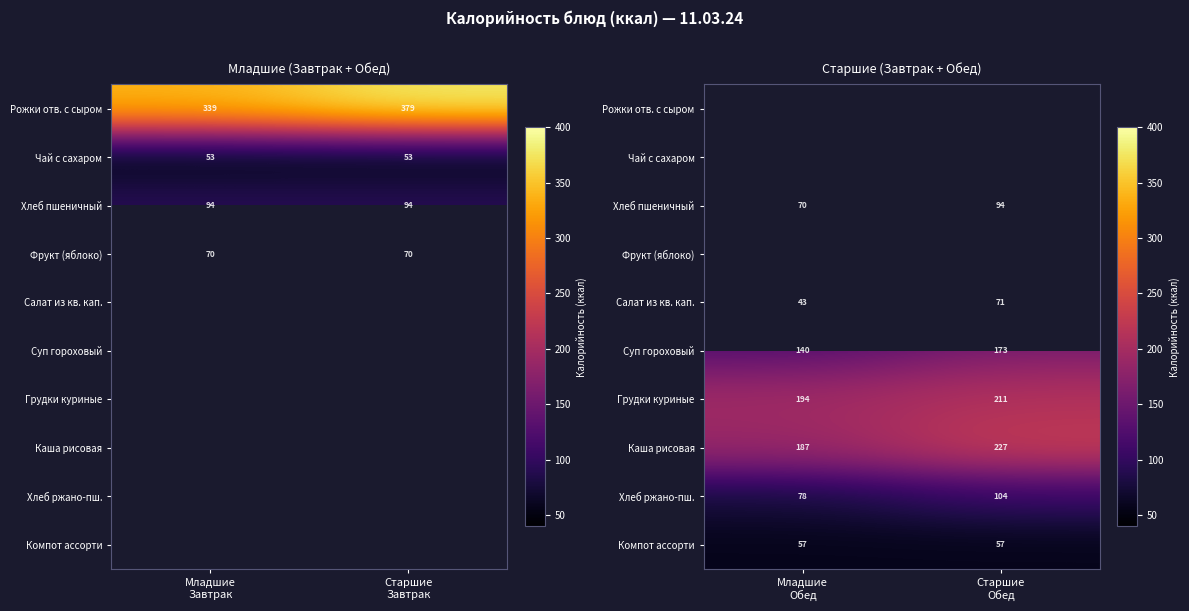

How many series are shown in this chart?

10